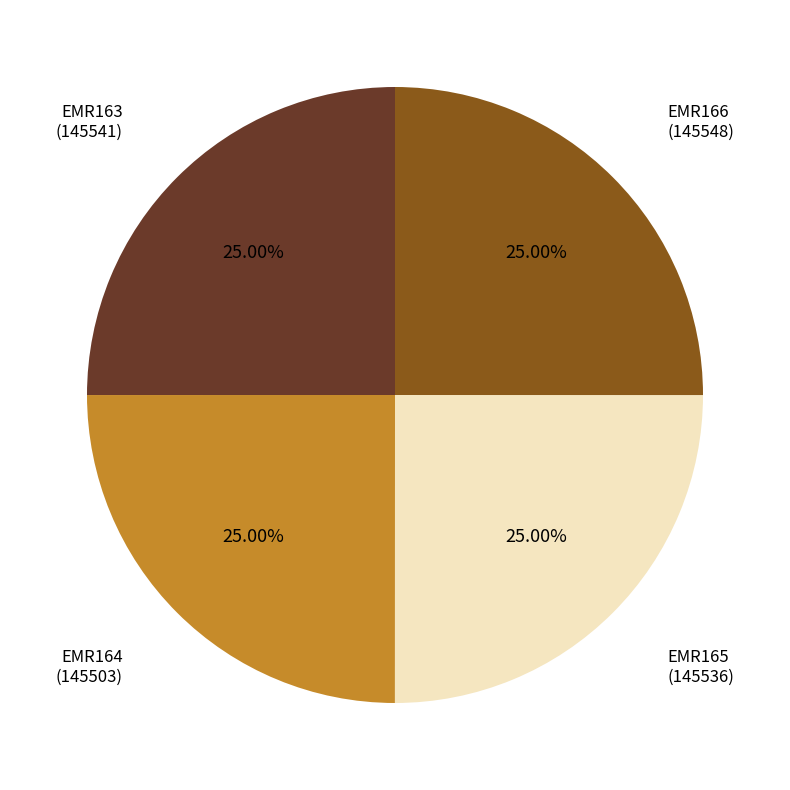

Does any single category account for the majority?

No